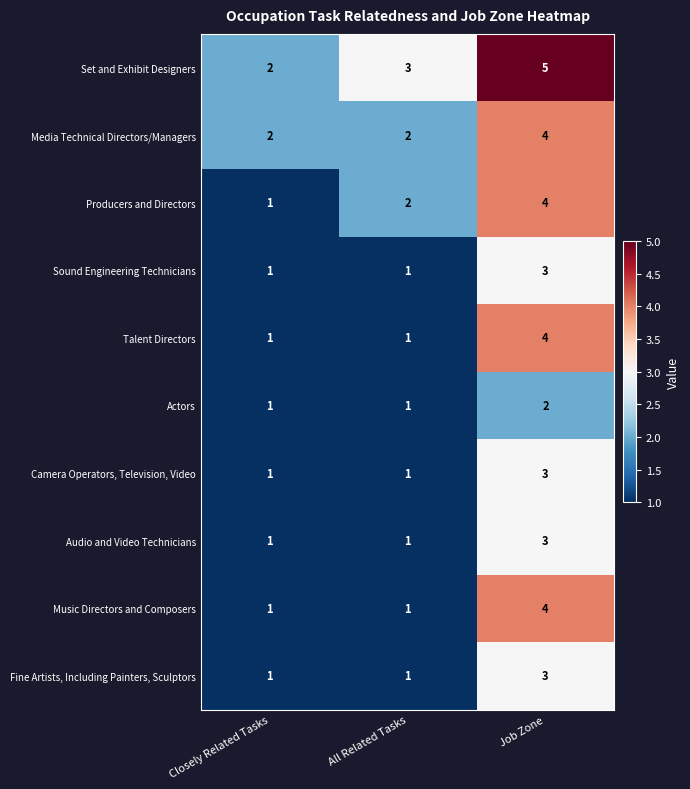

What is the spread (max minus min) of values at Job Zone?

3